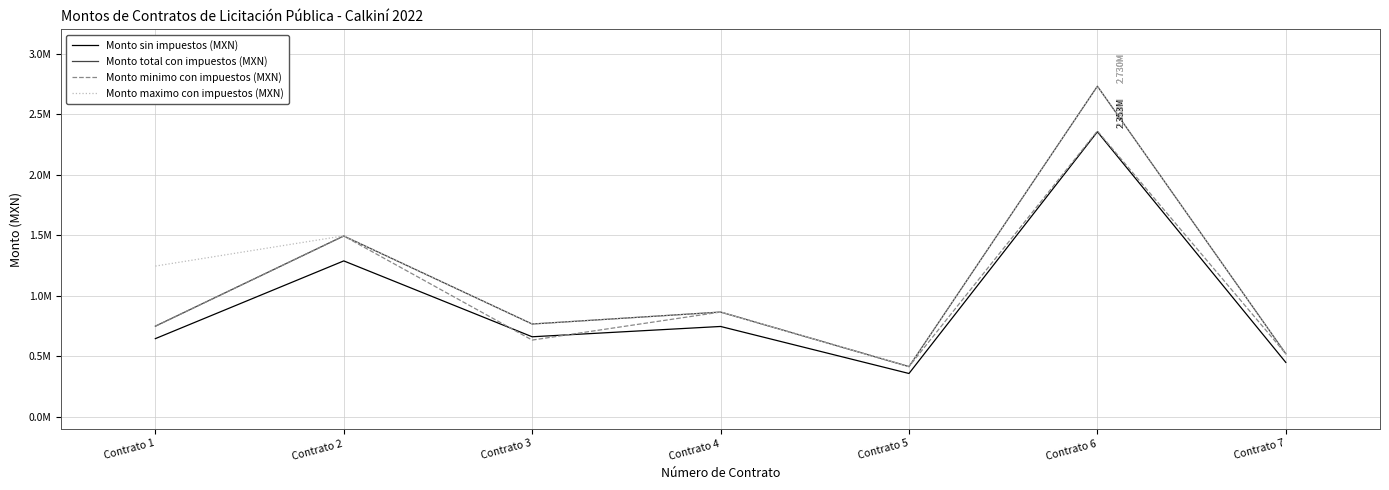

What are all the series names shown in the legend?

Monto sin impuestos (MXN), Monto total con impuestos (MXN), Monto minimo con impuestos (MXN), Monto maximo con impuestos (MXN)